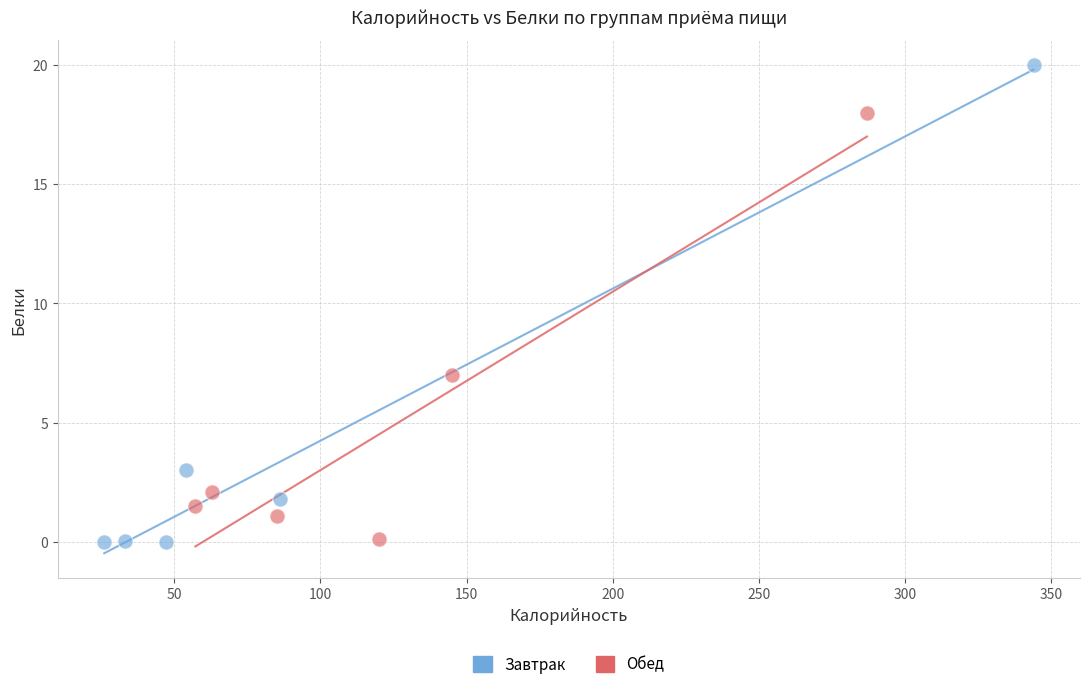

Which series contains the highest Y value?

Завтрак